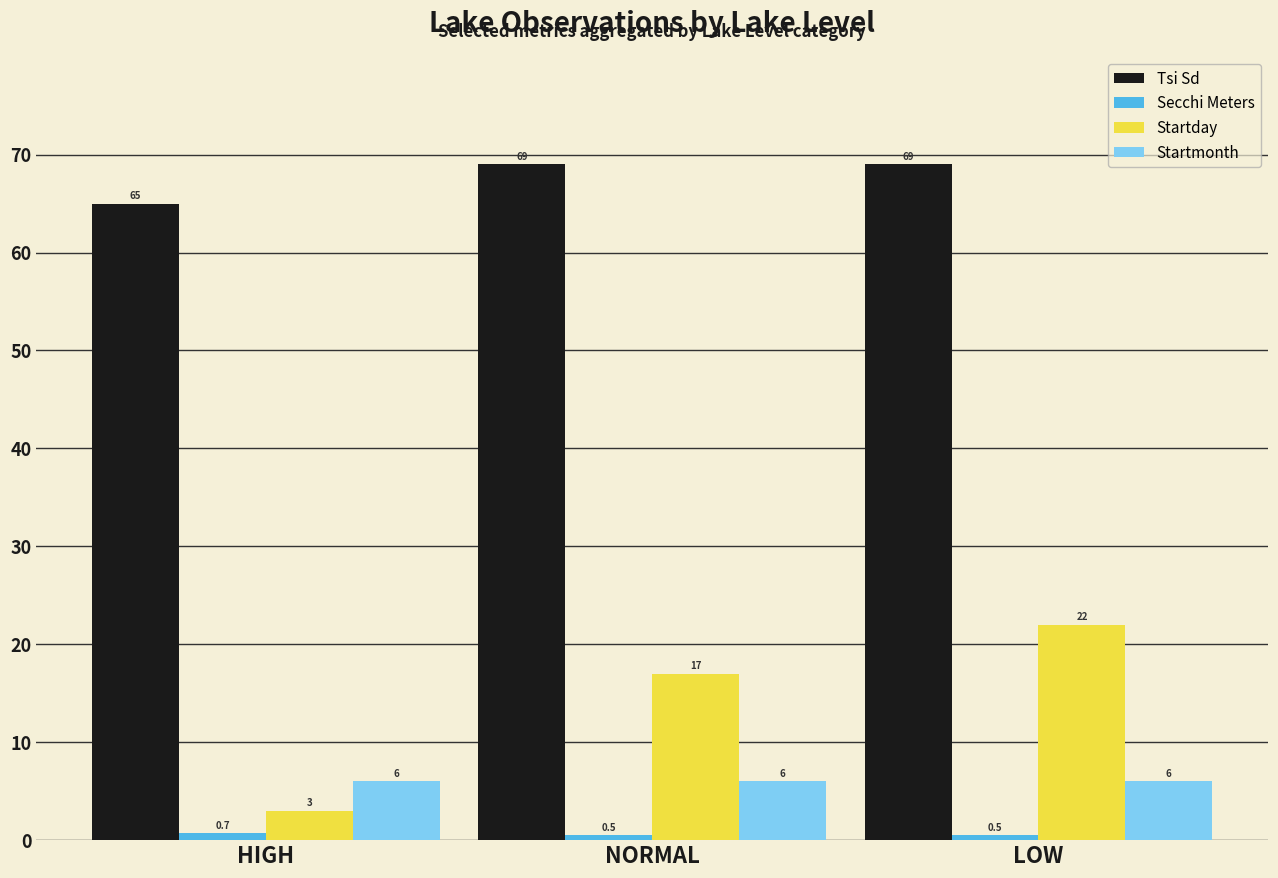

What is the value of the Tsi Sd bar at the 3rd from the left?

69.0